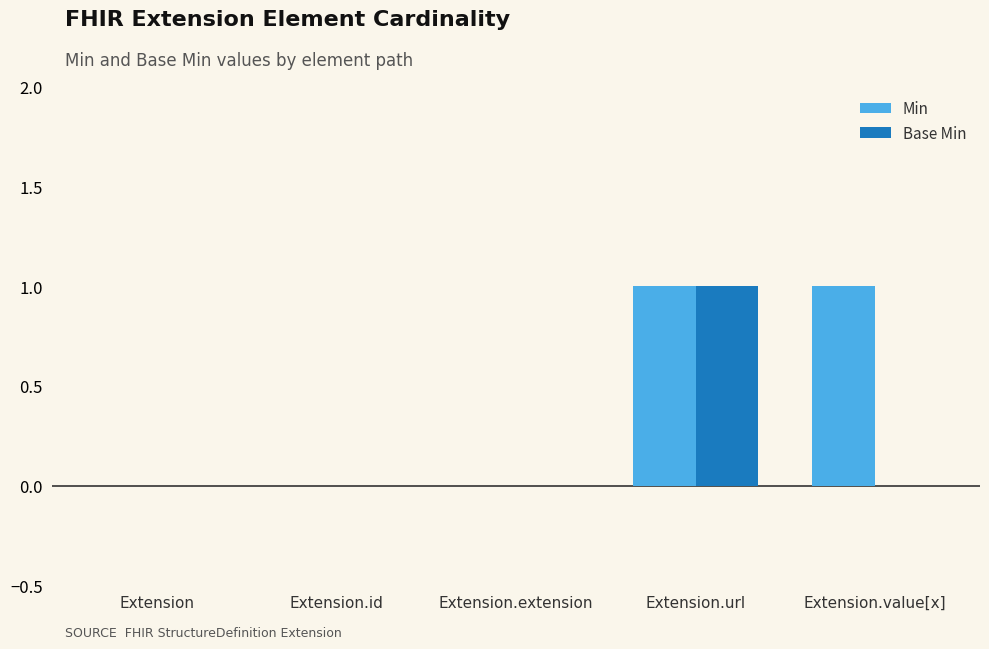

How many categories are shown in the chart?

5